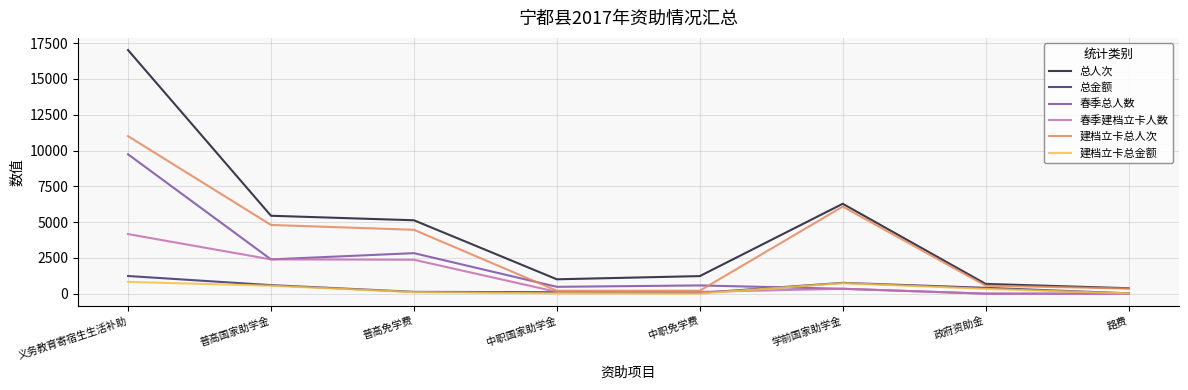

At how many categories does at least one series exceed 13939?

1